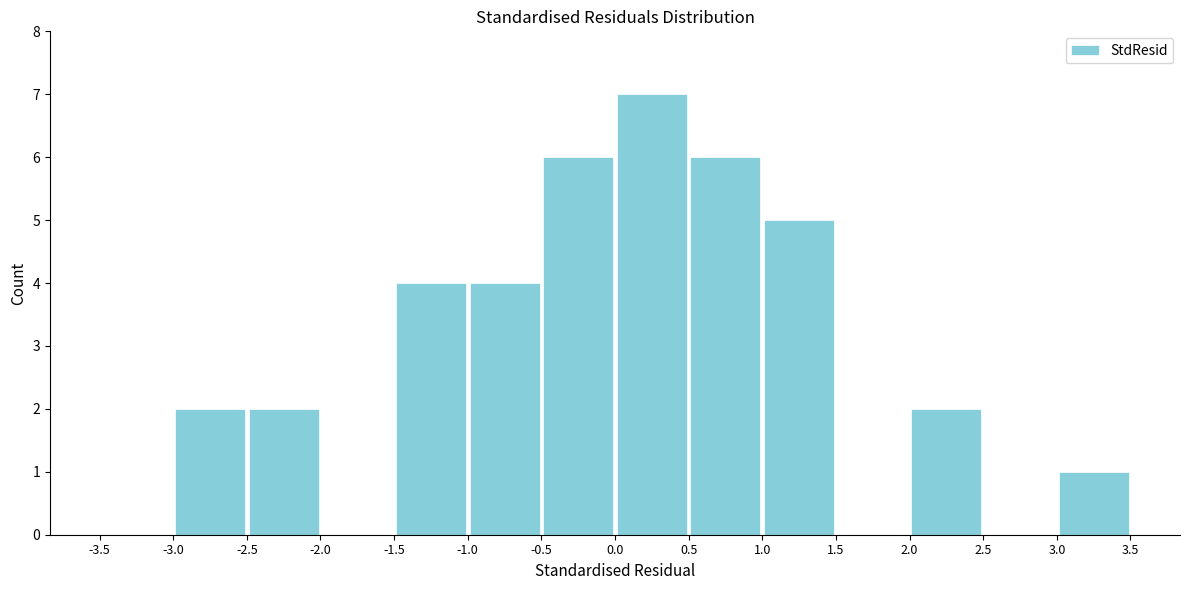

What is the height of the bar covering 0.5 to 1.0 on the x-axis? The values are not printed on the chart, so give them approximately, as read against the axis.

6